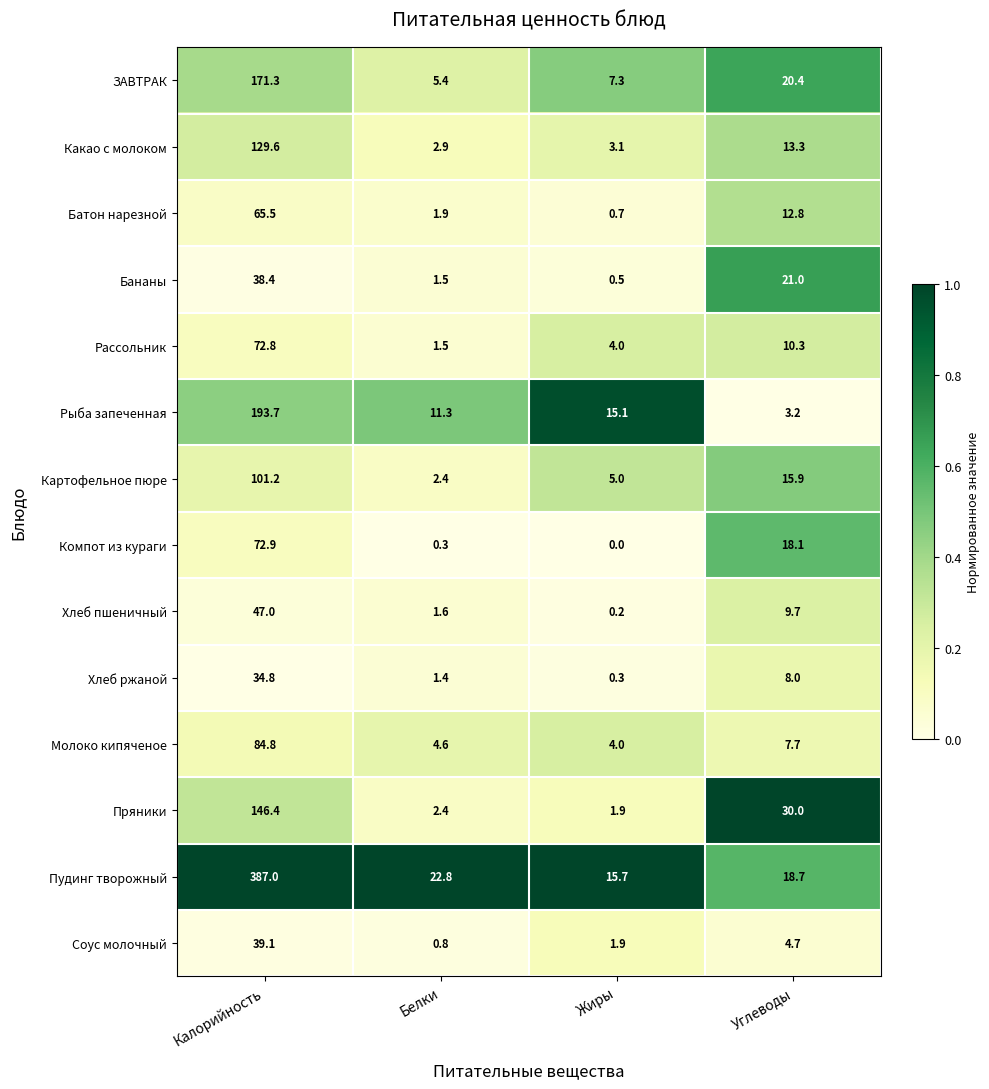

What is the greatest value displayed?

387.0